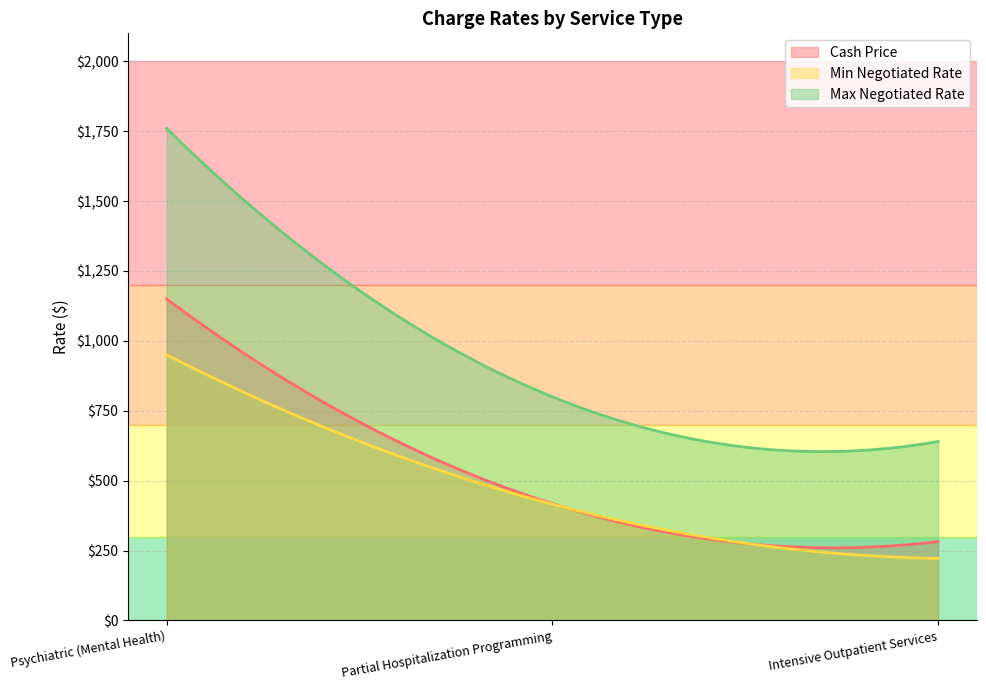

Where does the Max Negotiated Rate series first go above 800?

Psychiatric (Mental Health)